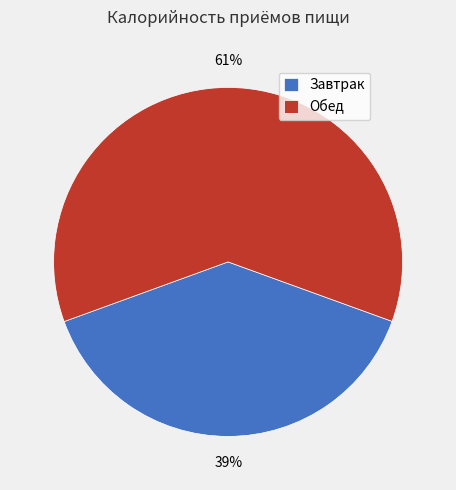

Rank the categories by value from lowest to highest.

Завтрак, Обед